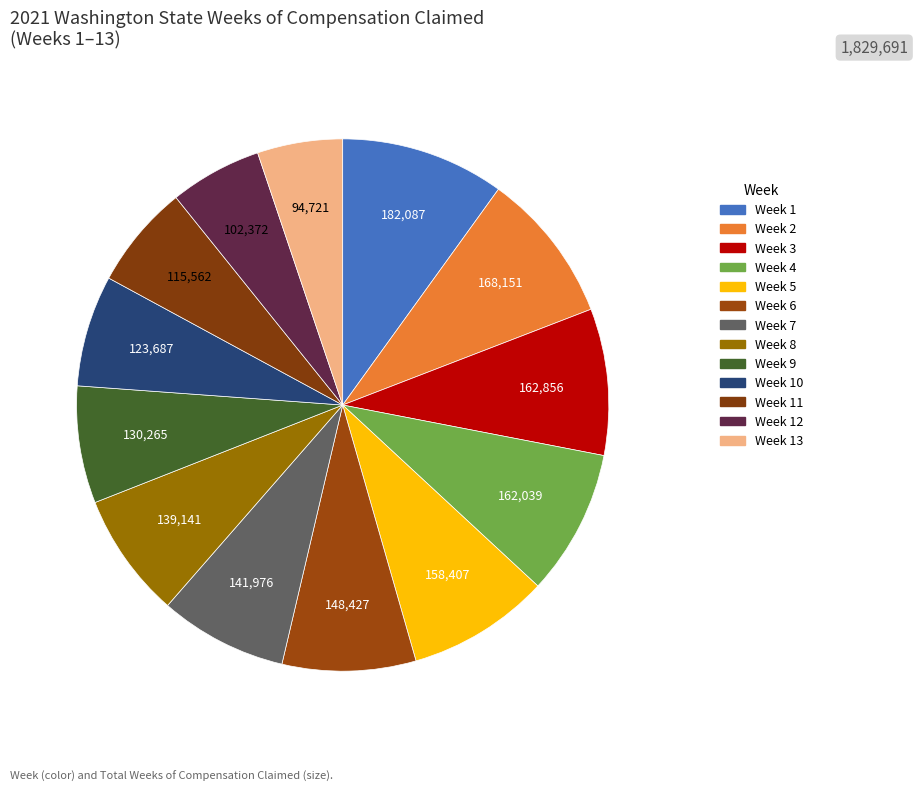

Count the number of slices in the pie.

13